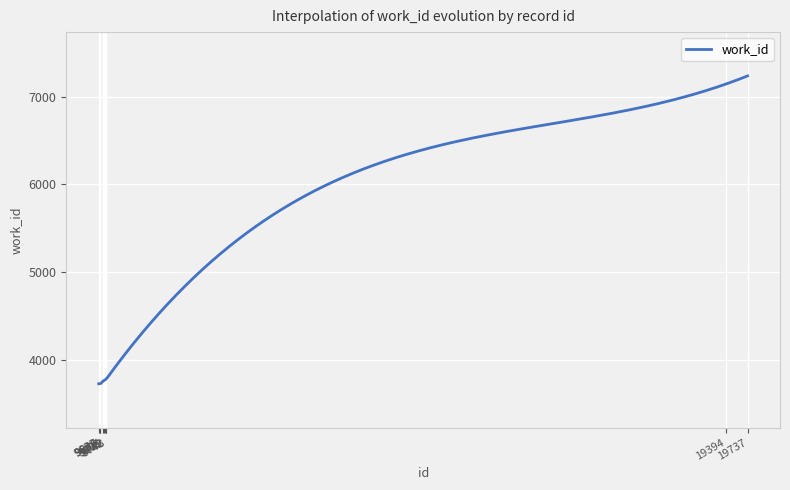

What is the greatest value displayed?

7239.0